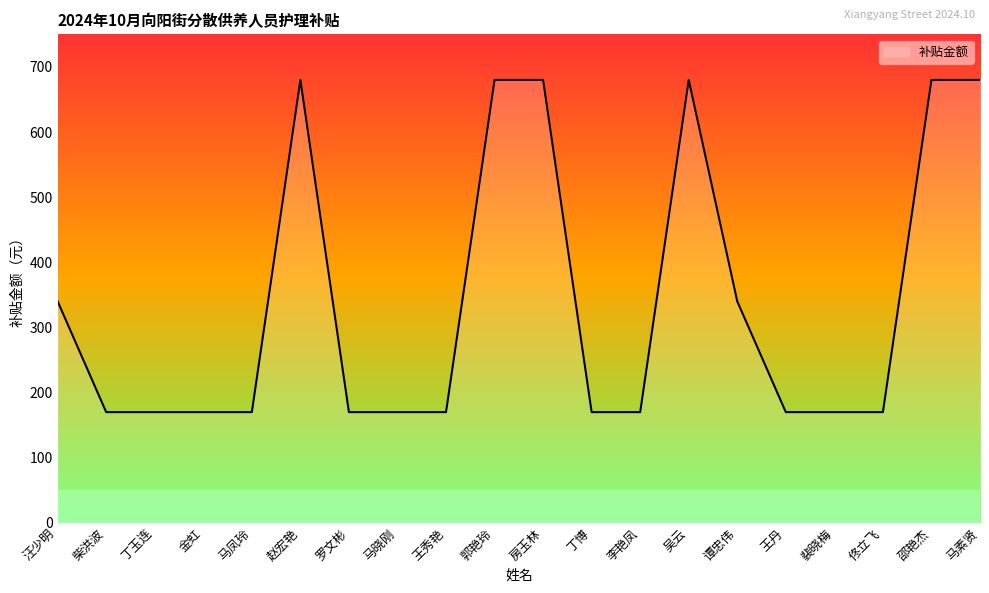

What is the smallest value displayed?

170